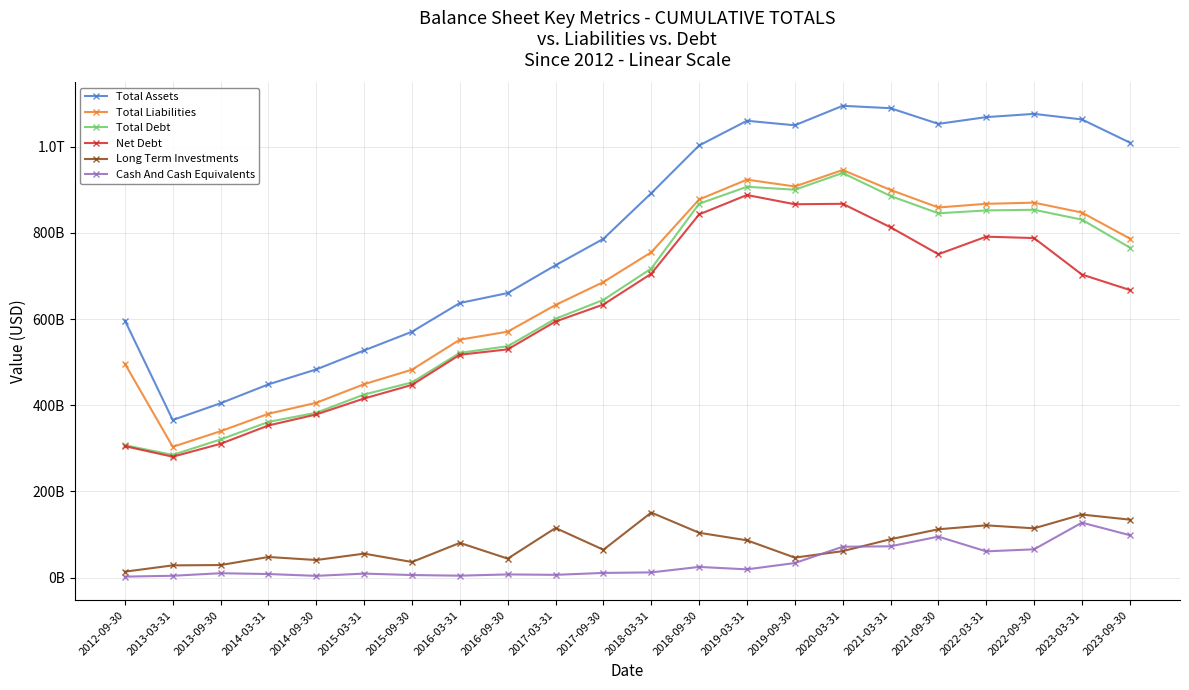

Which has a higher value, 2020-03-31 or 2016-03-31?

2020-03-31